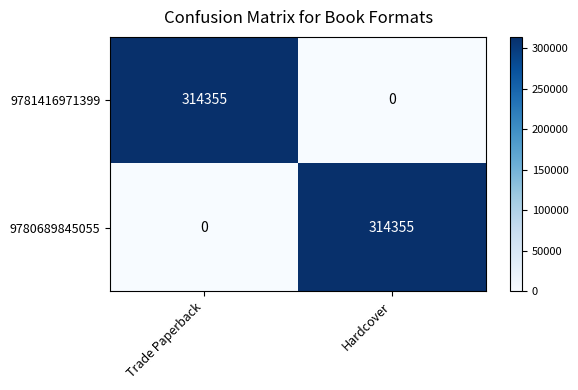

Reading right to left, transcribe all the data shown in this chart.

9781416971399: Hardcover=0	Trade Paperback=314355
9780689845055: Hardcover=314355	Trade Paperback=0